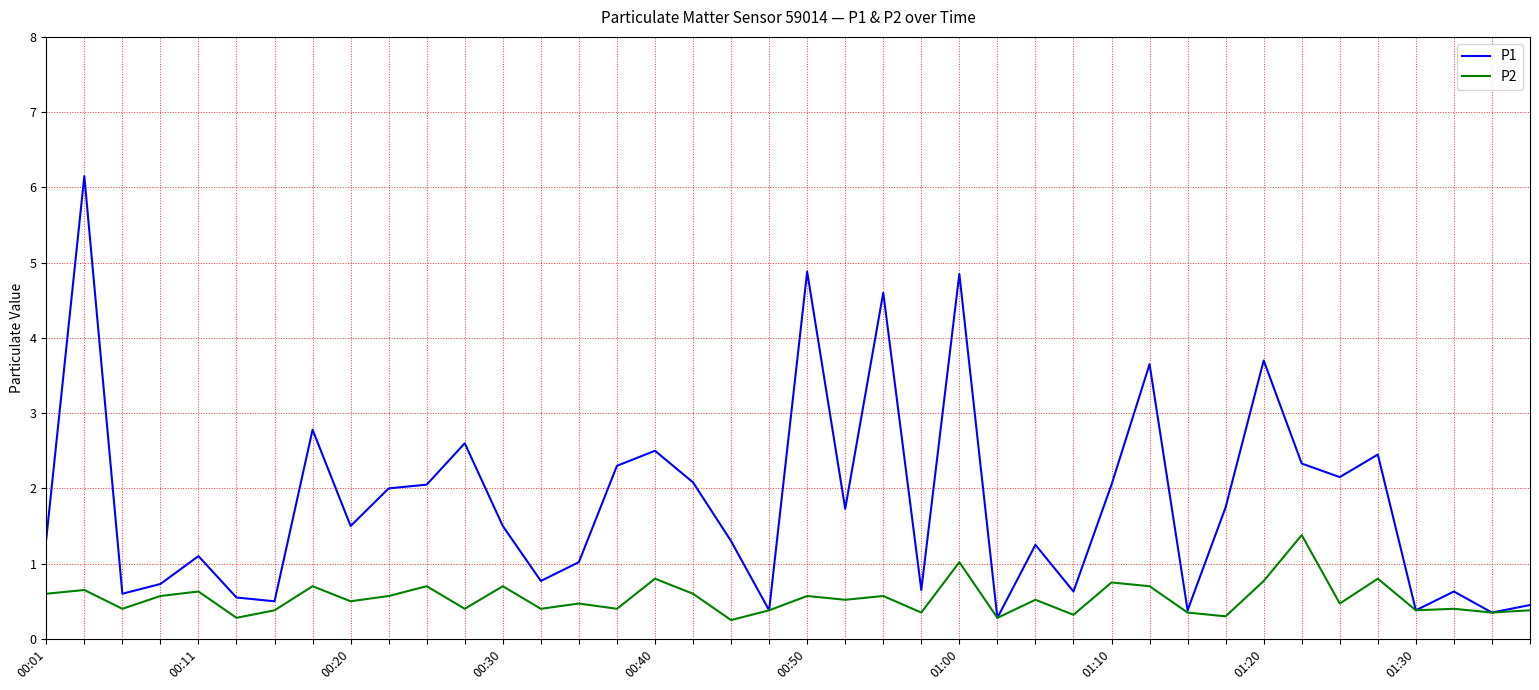

Which series has the largest total across all categories?

P1